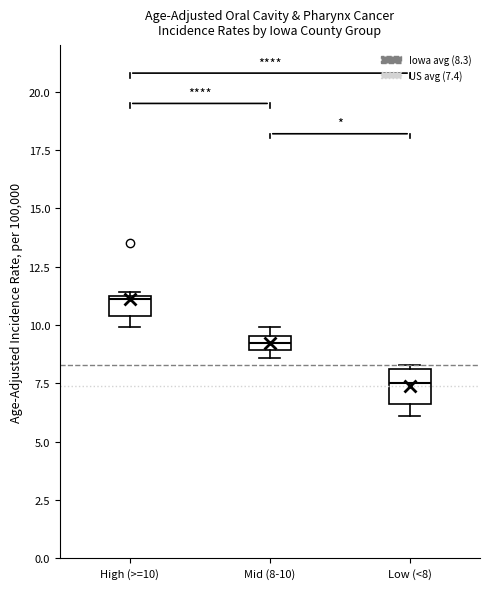

Which box has the highest median line?

High (>=10)